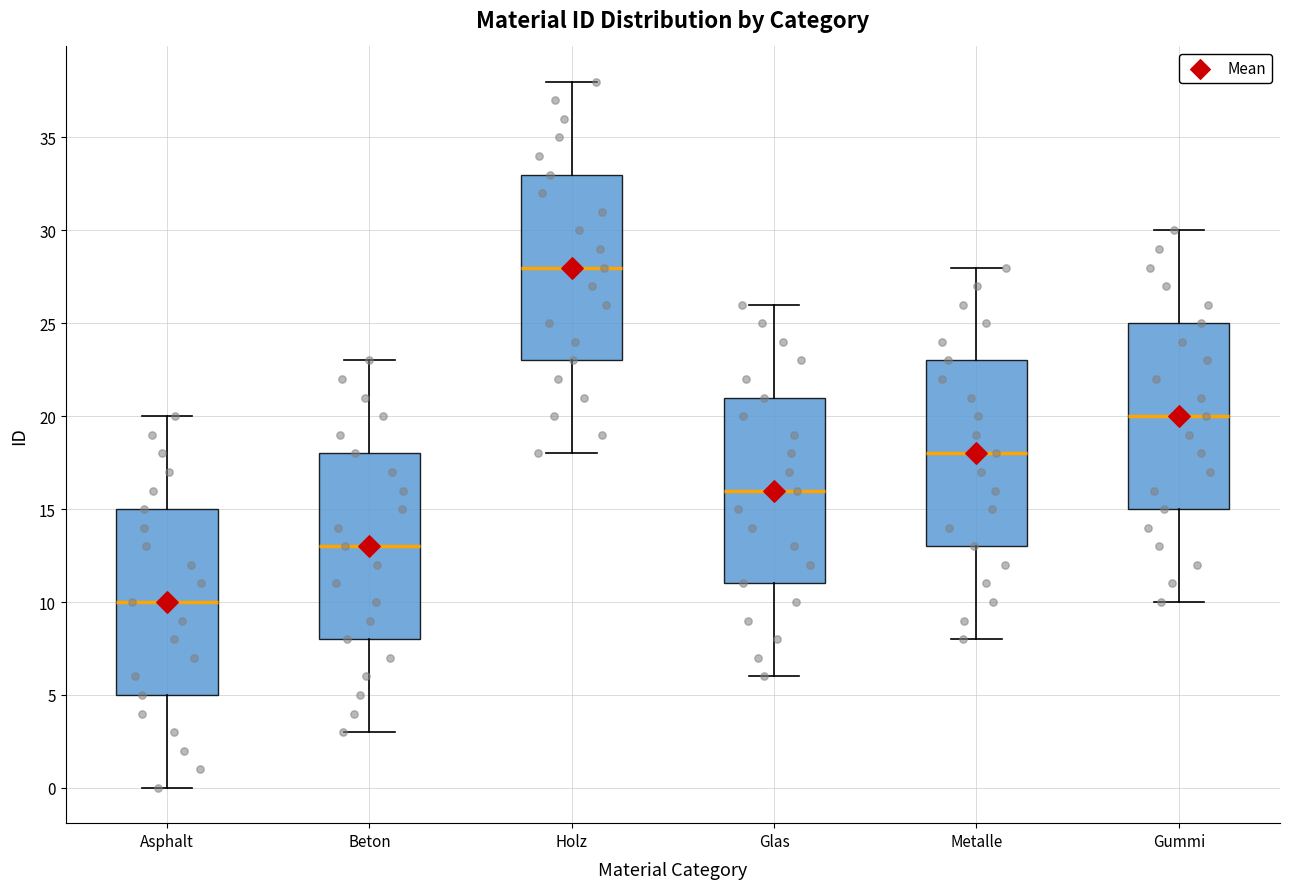

Reading left to right, transcribe this box plot: for each box, give where its median line is, the range the box spans, and where its two whiskers end, as read against the y-axis. The values are not printed on the chart, so give them approximately, as read against the axis.

Asphalt: median 10, box 5 to 15, whiskers 0 to 20
Beton: median 13, box 8 to 18, whiskers 3 to 23
Holz: median 28, box 23 to 33, whiskers 18 to 38
Glas: median 16, box 11 to 21, whiskers 6 to 26
Metalle: median 18, box 13 to 23, whiskers 8 to 28
Gummi: median 20, box 15 to 25, whiskers 10 to 30